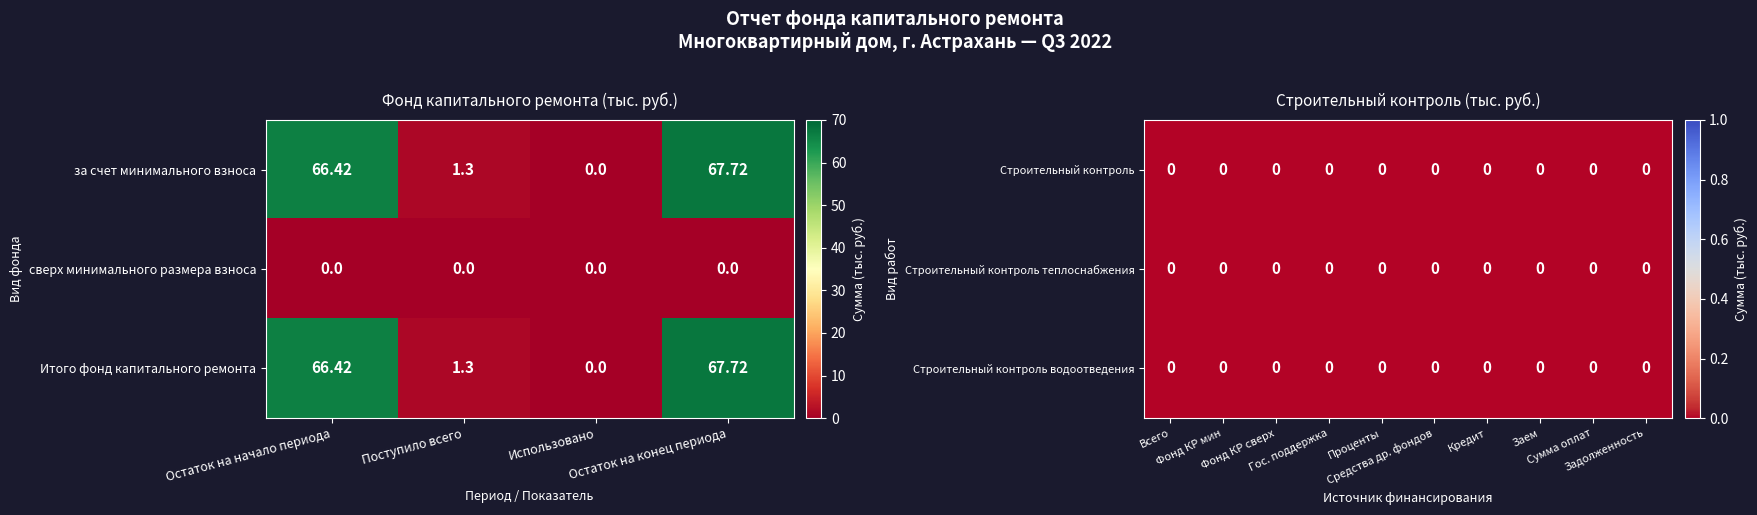

Count the number of categories in the chart.

4